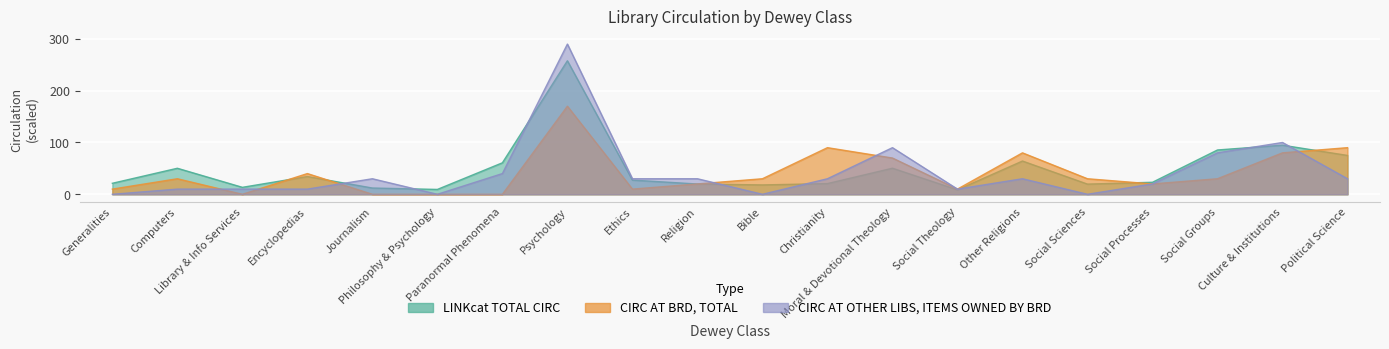

What is the total value across all series at Encyclopedias?

84.2